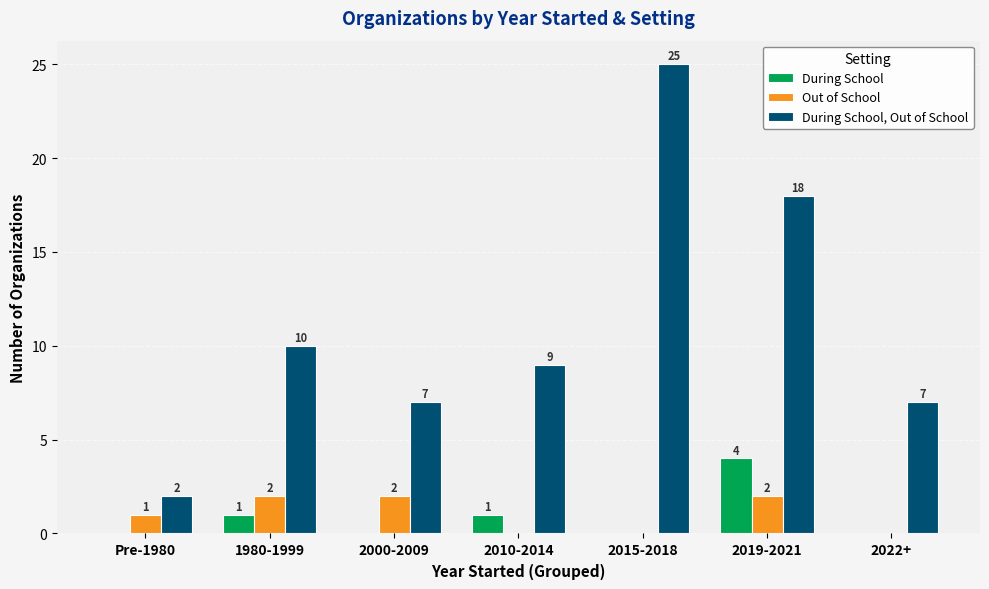

Reading right to left, extract all data points from this chart.

During School: 2022+=0	2019-2021=4	2015-2018=0	2010-2014=1	2000-2009=0	1980-1999=1	Pre-1980=0
Out of School: 2022+=0	2019-2021=2	2015-2018=0	2010-2014=0	2000-2009=2	1980-1999=2	Pre-1980=1
During School, Out of School: 2022+=7	2019-2021=18	2015-2018=25	2010-2014=9	2000-2009=7	1980-1999=10	Pre-1980=2